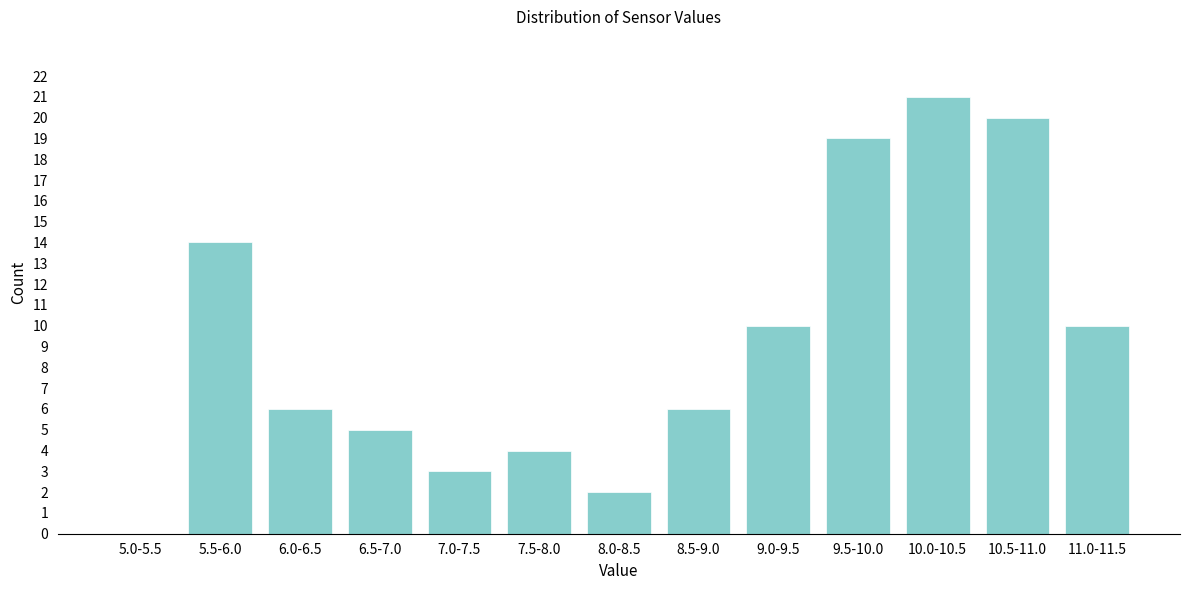

Reading right to left, transcribe all the data shown in this chart.

11.0-11.5=10	10.5-11.0=20	10.0-10.5=21	9.5-10.0=19	9.0-9.5=10	8.5-9.0=6	8.0-8.5=2	7.5-8.0=4	7.0-7.5=3	6.5-7.0=5	6.0-6.5=6	5.5-6.0=14	5.0-5.5=0